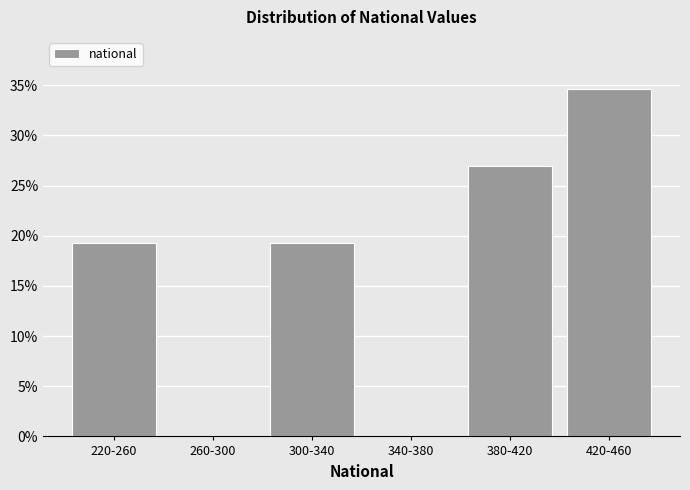

Reading left to right, list all the values displayed in this chart.

220-260=19.2	260-300=0.0	300-340=19.2	340-380=0.0	380-420=26.9	420-460=34.6